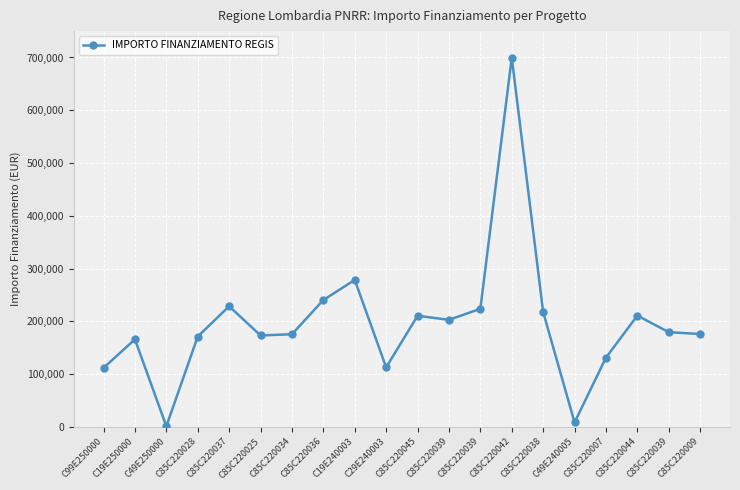

How many values are below 179420?

10